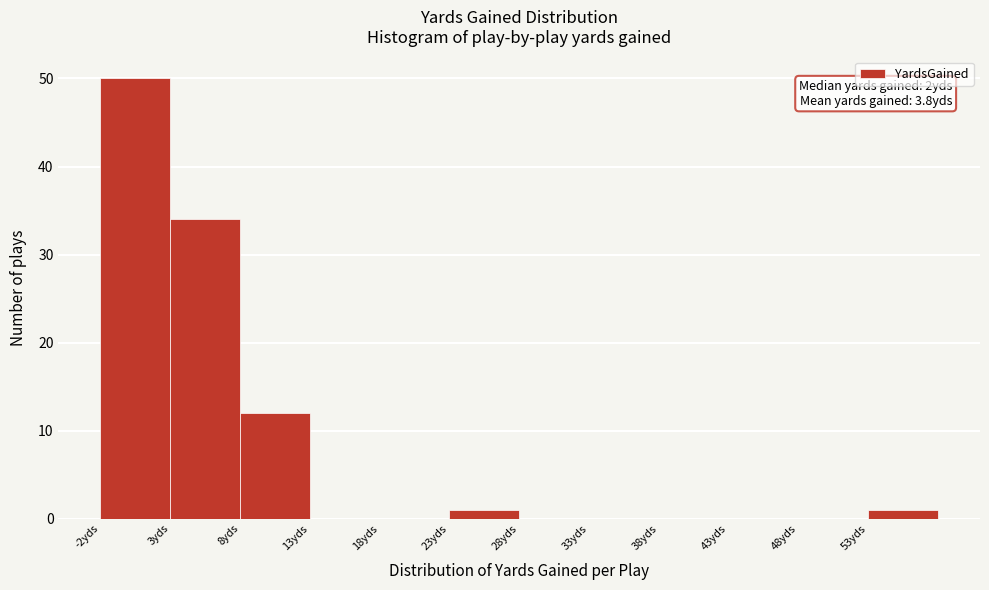

Which range on the x-axis has the tallest bar?

-2 to 3